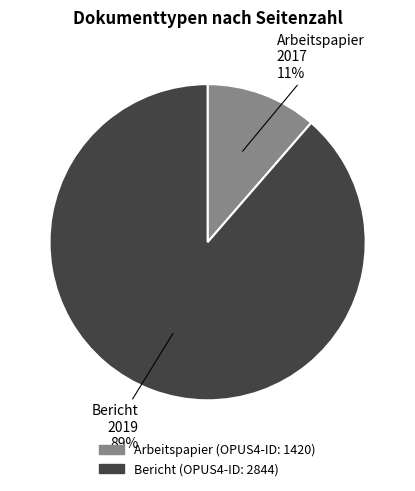

To the nearest percent, what is the average slice percentage?

50%